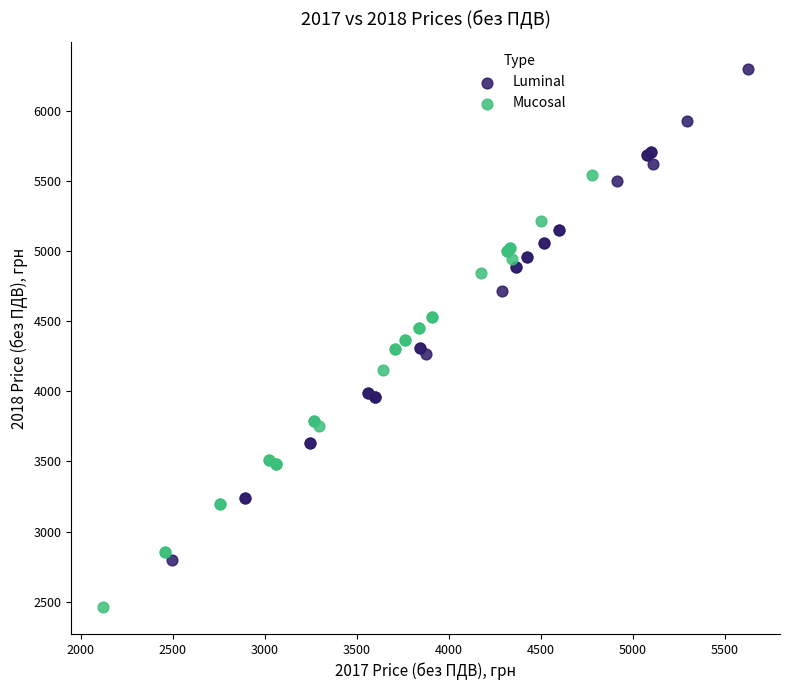

Which series has the largest Y range (max minus min)?

Luminal